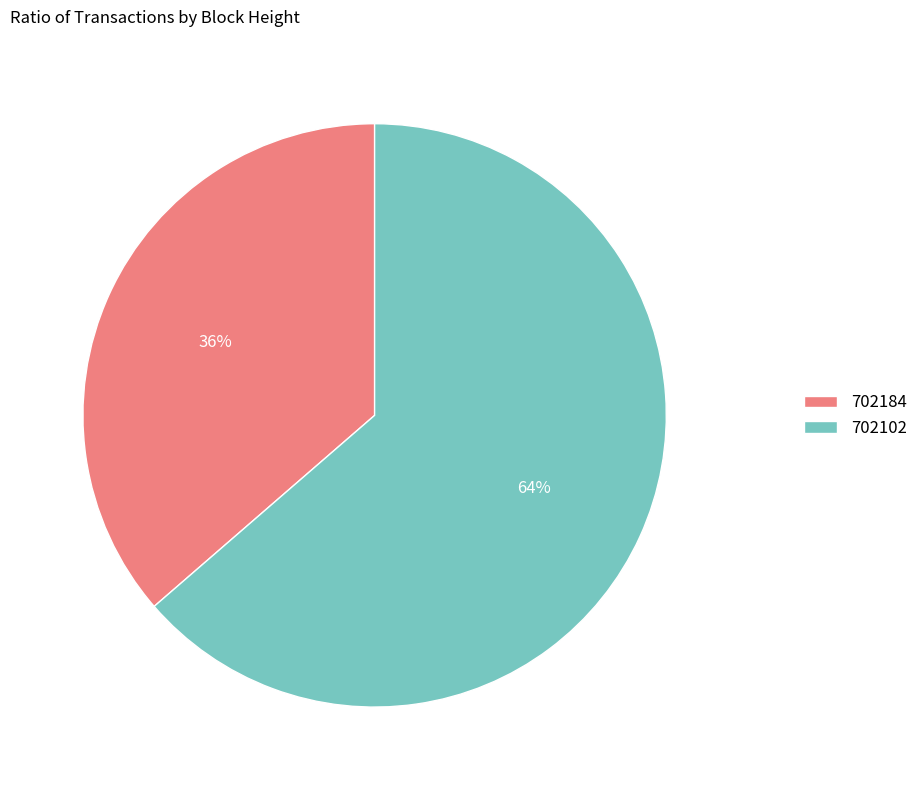

Does any single category account for the majority?

Yes